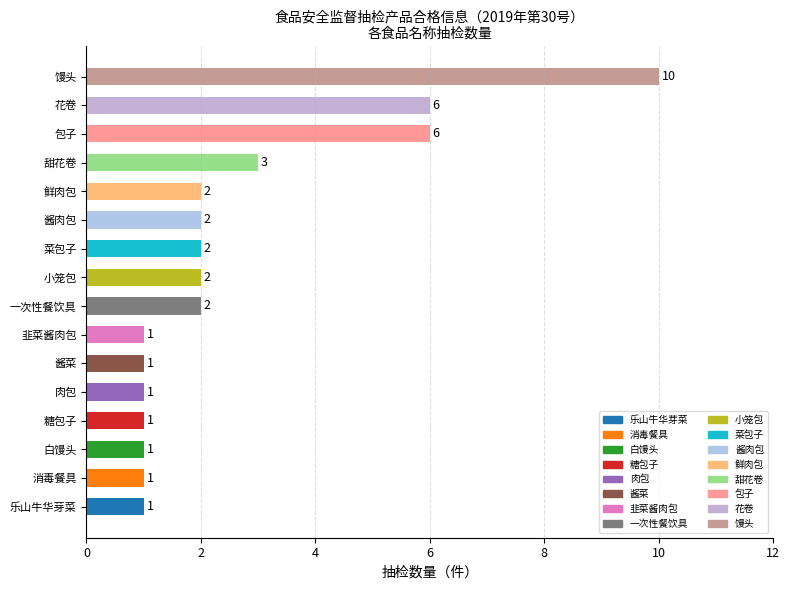

Between 白馒头 and 一次性餐饮具, which is larger?

一次性餐饮具